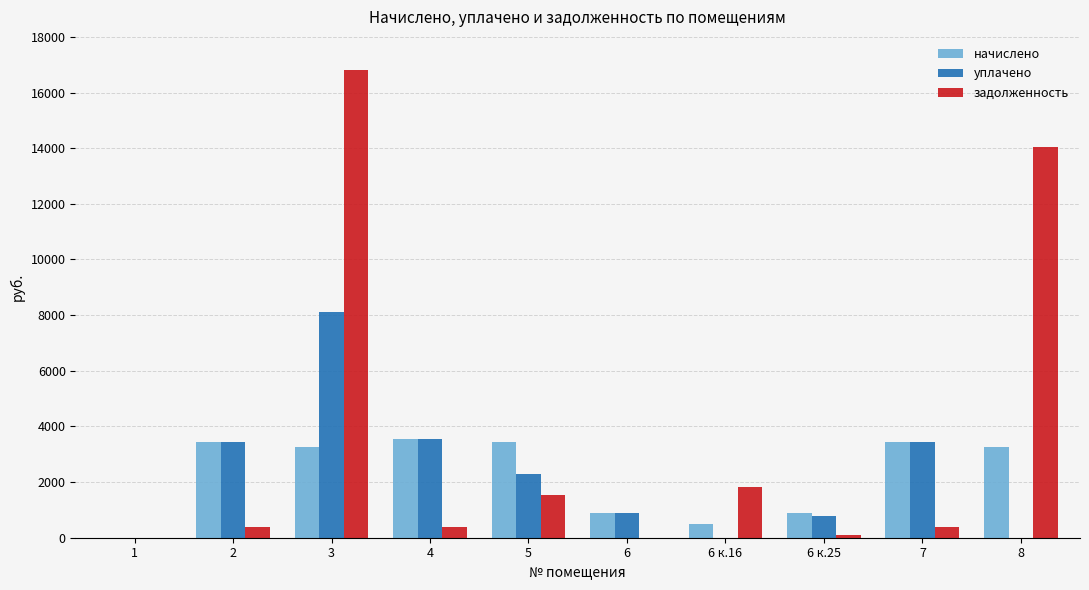

The value of уплачено at 4 is 3537.3. True or false?

True